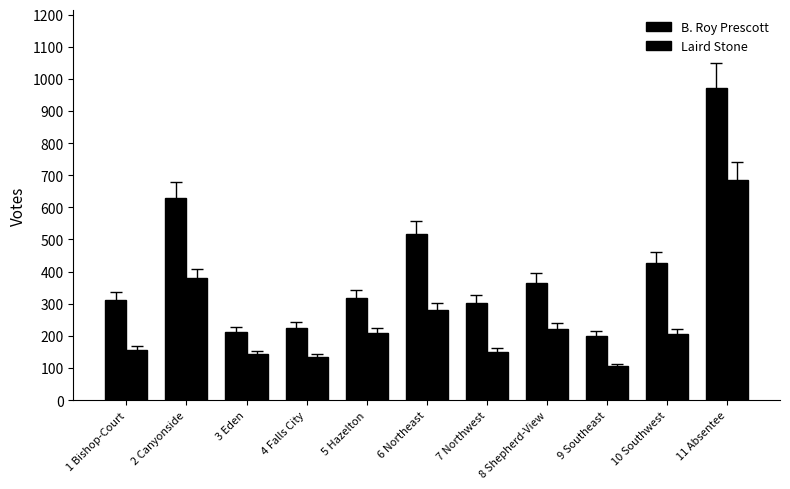

Which category has the lowest value across all series?

9 Southeast